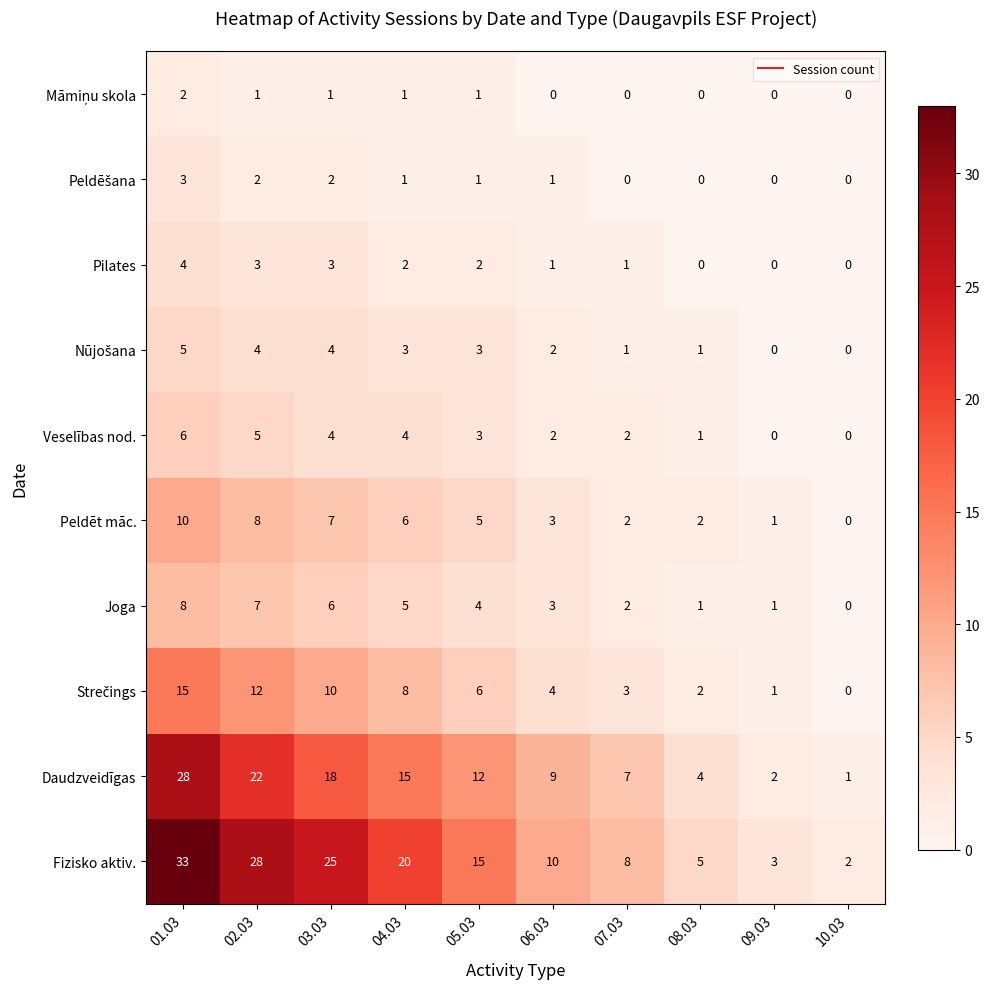

Which series has the largest total across all categories?

Fizisko aktiv.